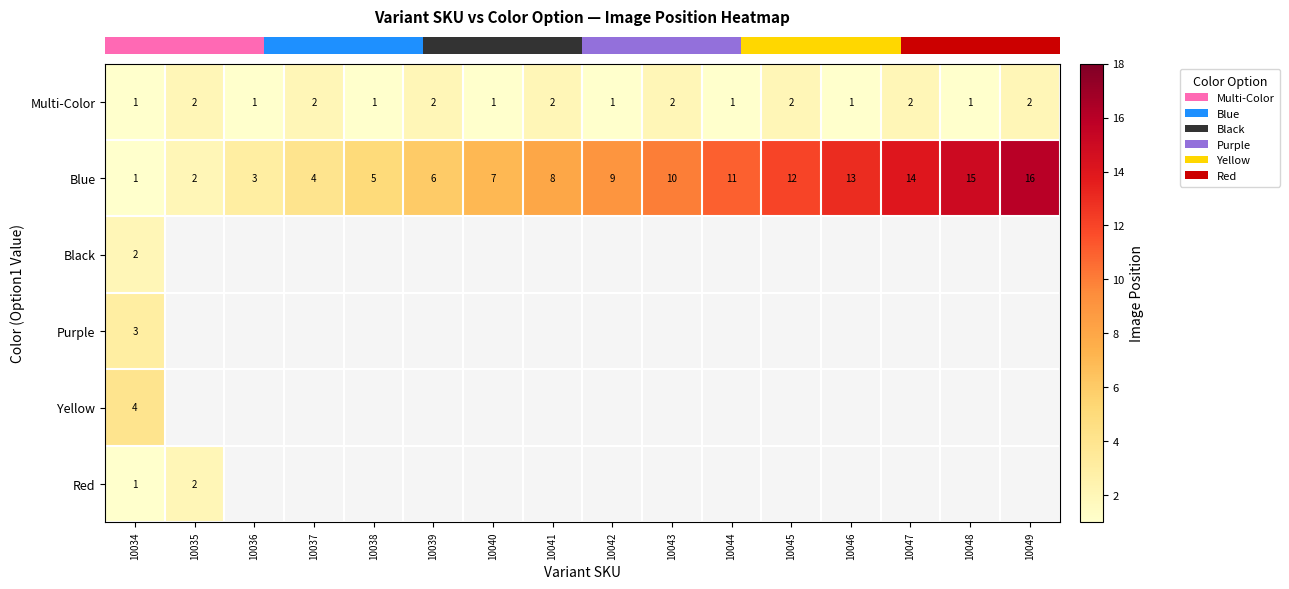

Is it true that row_0 equals 2.0 at 10043?

True